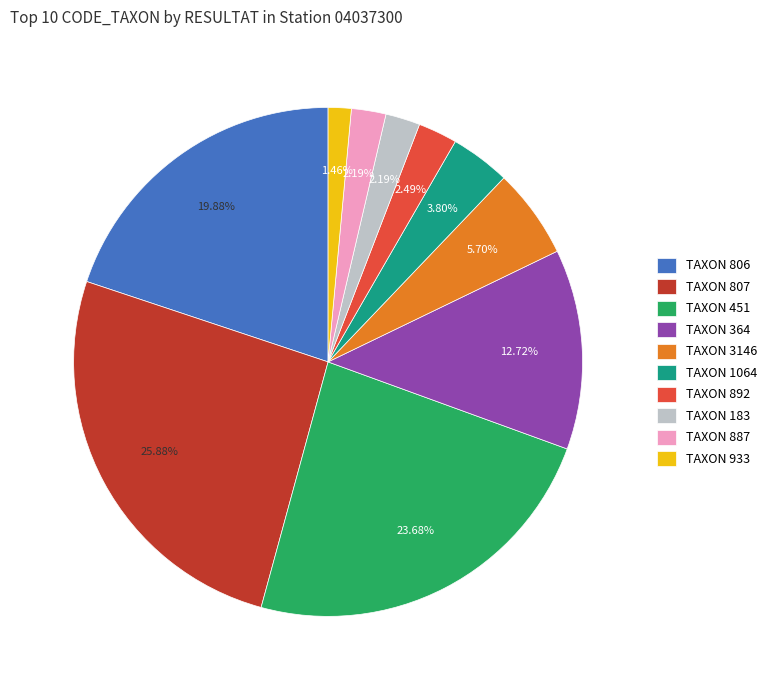

Between TAXON 451 and TAXON 183, which is larger?

TAXON 451